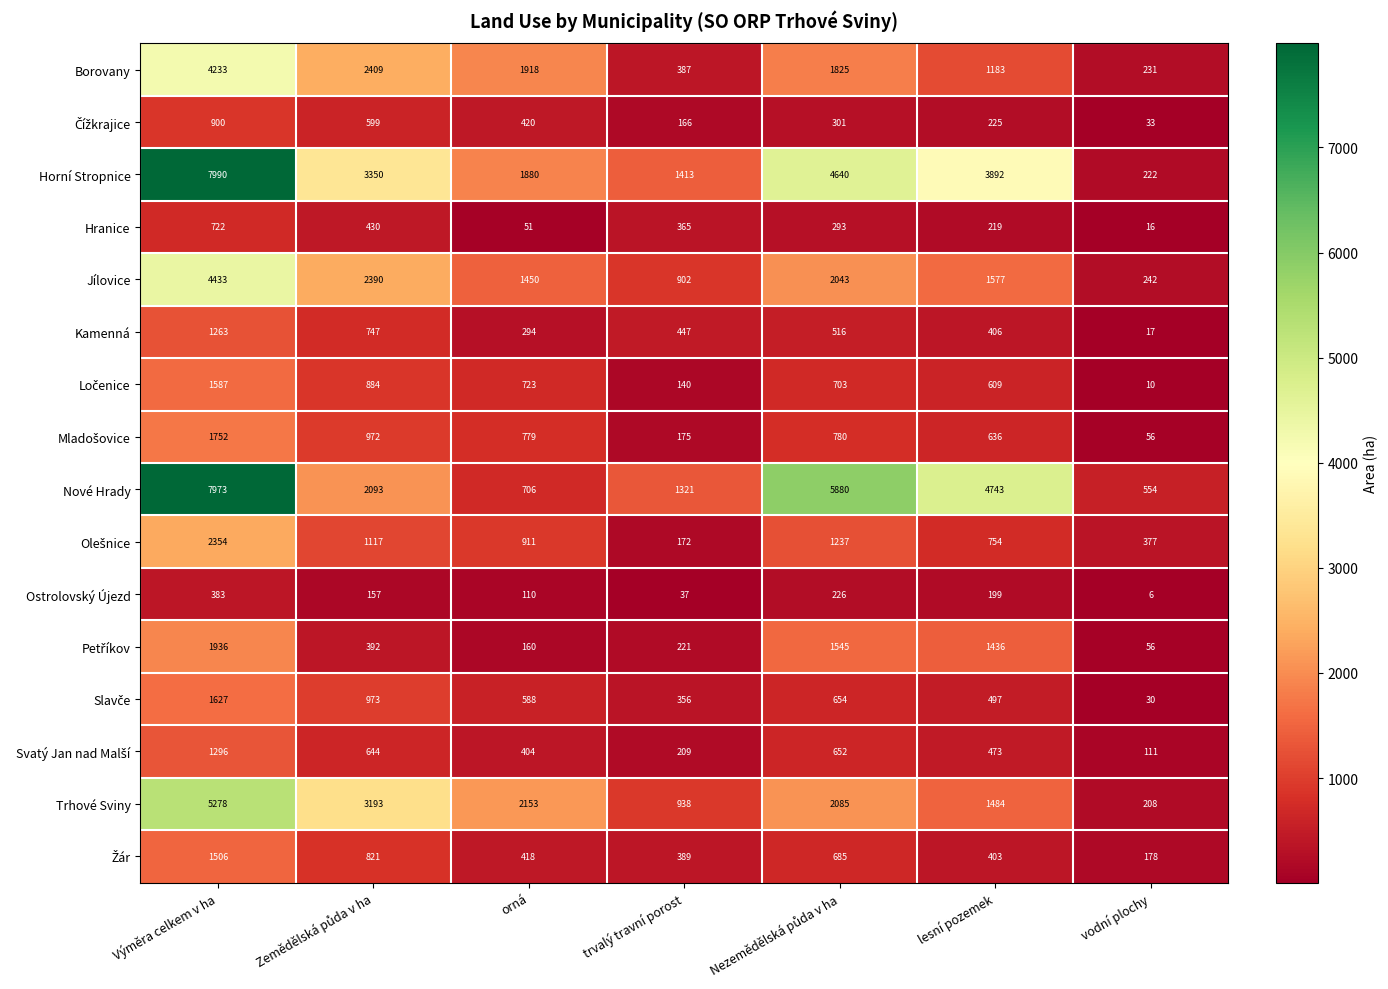

What is the smallest value displayed?

6